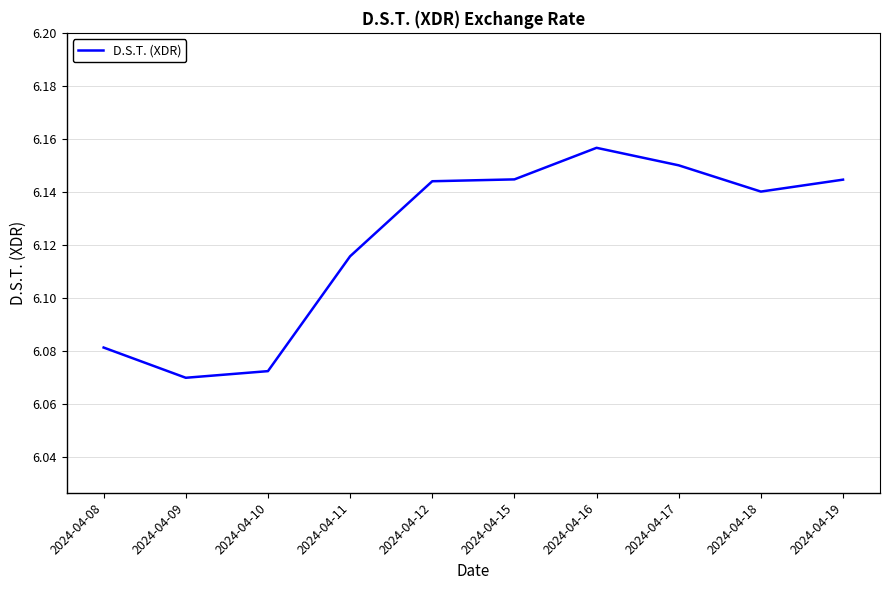

Is it true that the value at 2024-04-15 is 1.3?

False